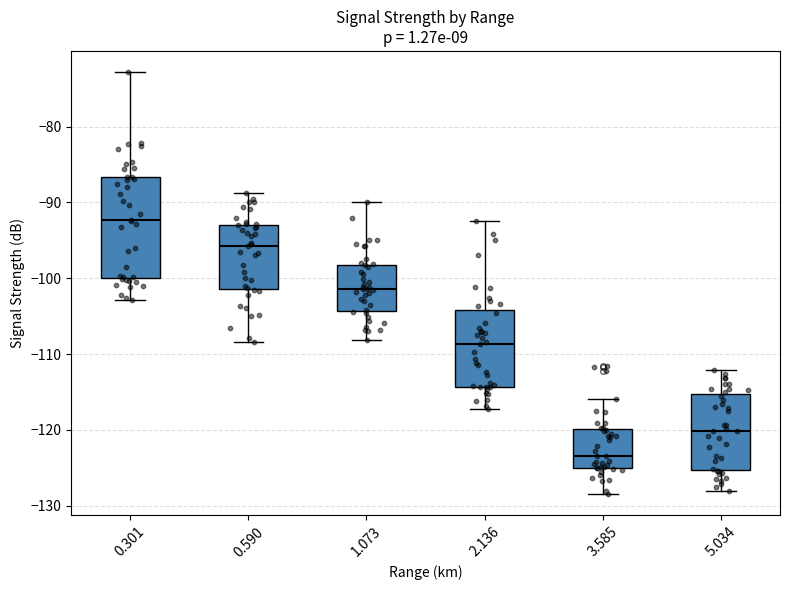

Reading left to right, transcribe this box plot: for each box, give where its median line is, the range the box spans, and where its two whiskers end, as read against the y-axis. The values are not printed on the chart, so give them approximately, as read against the axis.

0.301: median -92, box -100 to -87, whiskers -103 to -73
0.590: median -96, box -101 to -93, whiskers -108 to -89
1.073: median -101, box -104 to -98, whiskers -108 to -90
2.136: median -109, box -114 to -104, whiskers -117 to -92
3.585: median -123, box -125 to -120, whiskers -128 to -116
5.034: median -120, box -125 to -115, whiskers -128 to -112